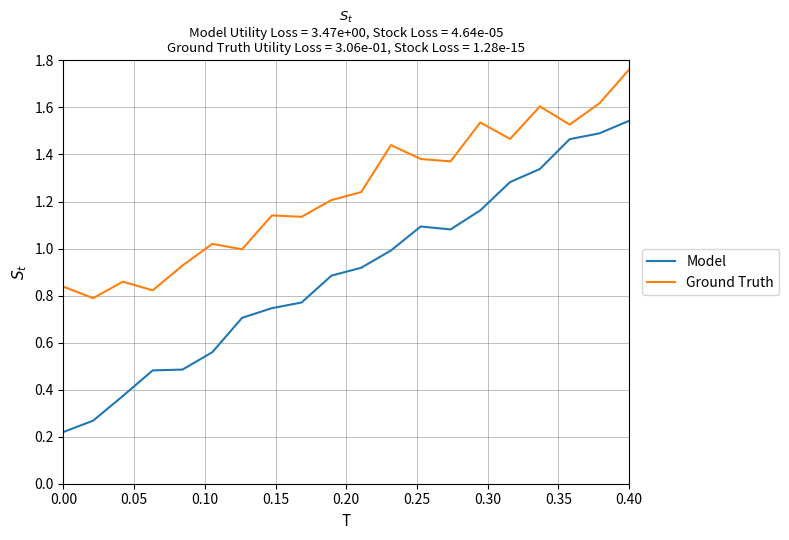

List the series in order of their peak value, highest first.

Ground Truth, Model